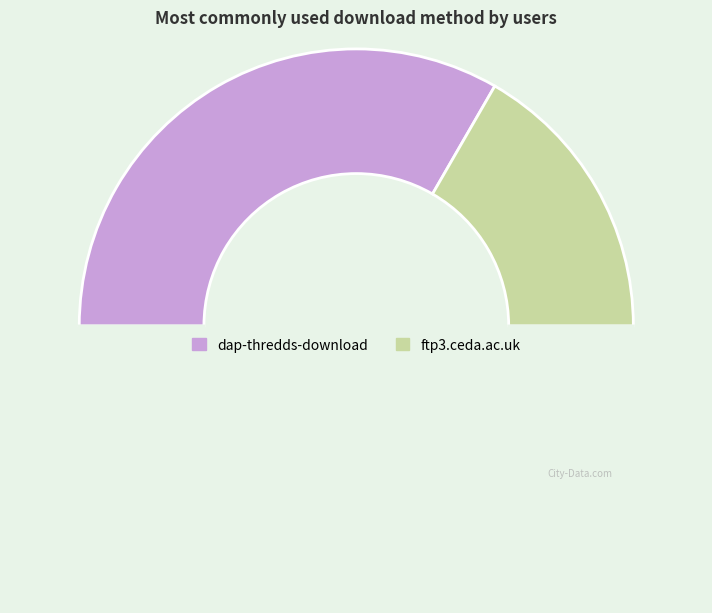

How many slices are in this pie chart?

3